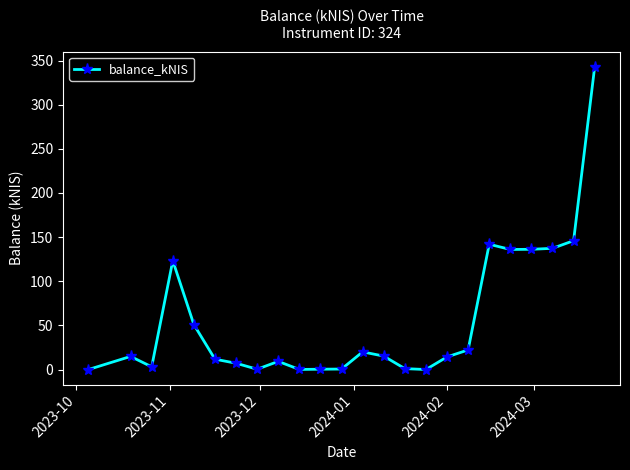

What is the value of the 21st point from the left?

136.2